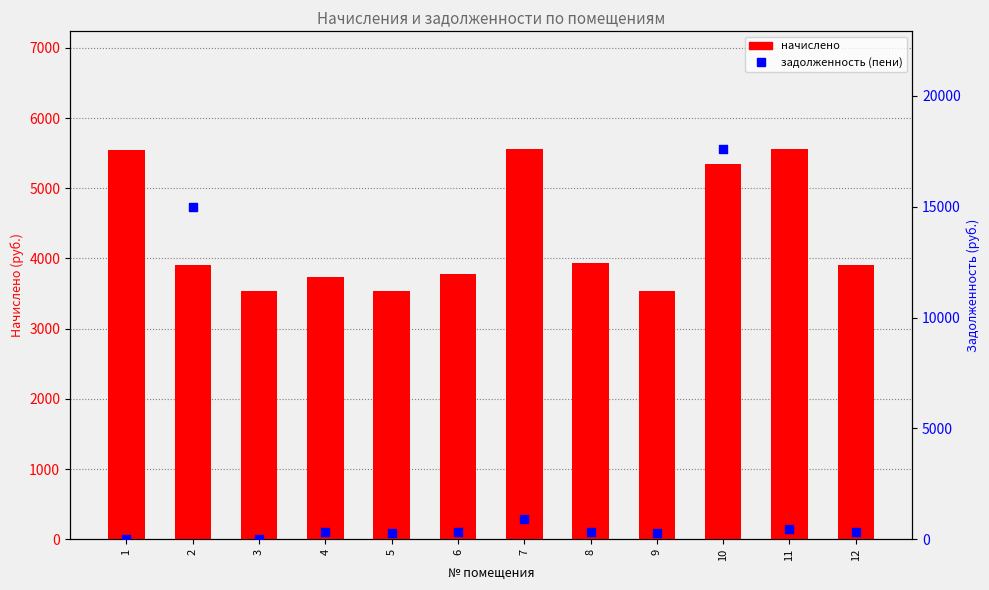

What is the total value across all series at 11?

6028.8